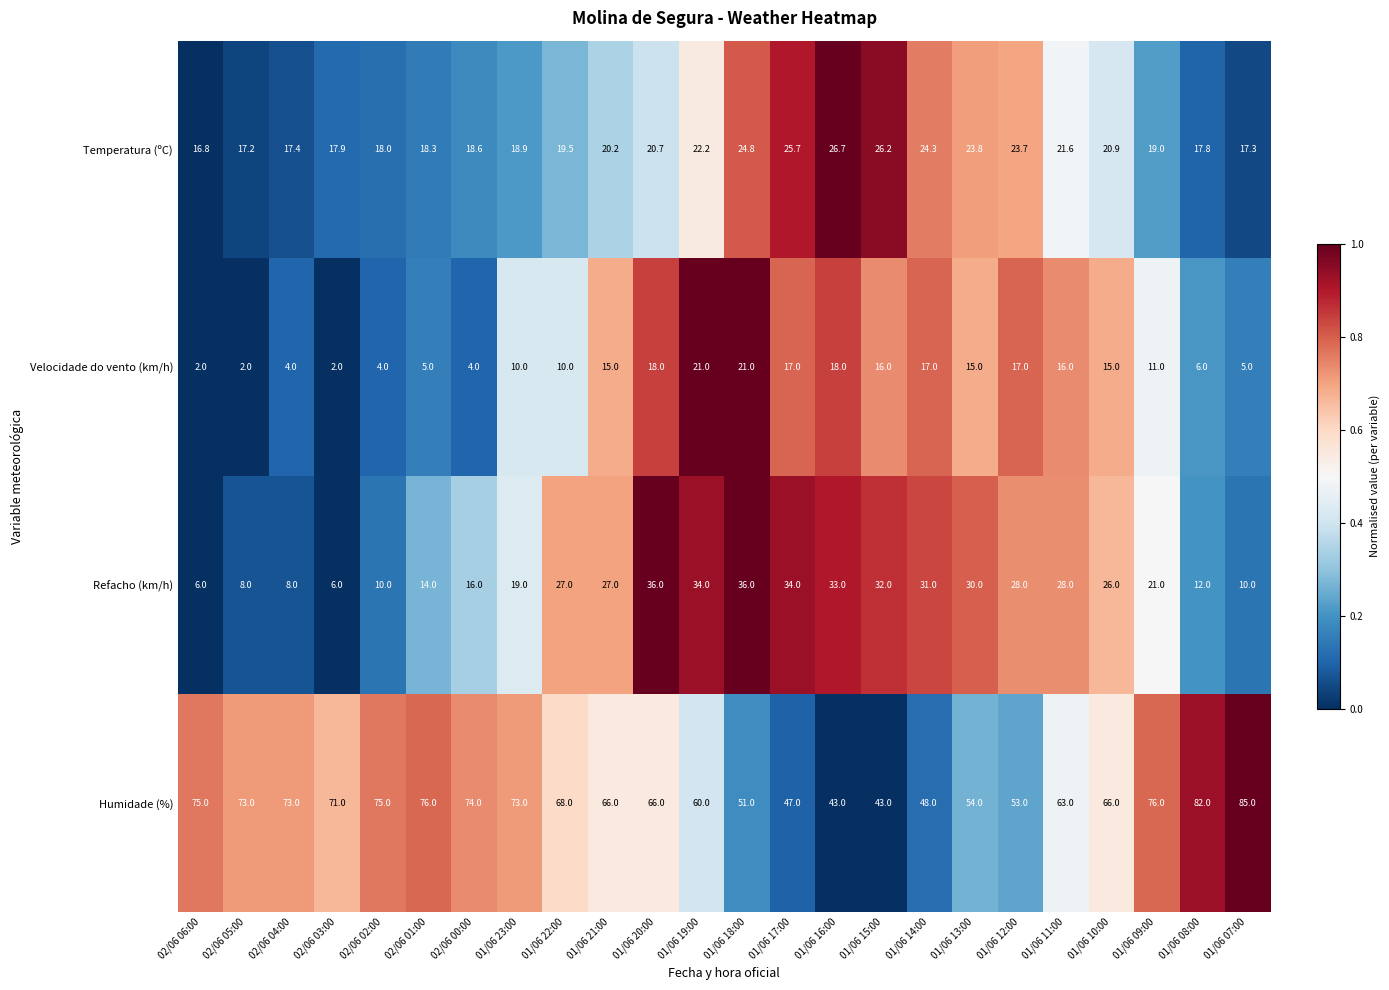

Which series has the largest range (max minus min)?

Humidade (%)